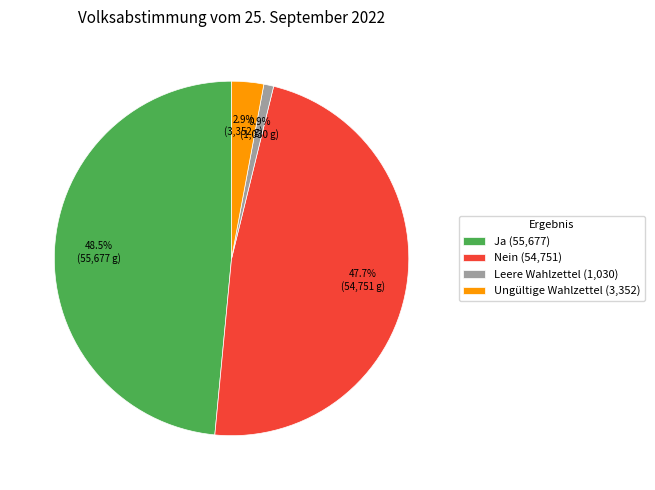

What is the smallest slice in the pie chart?

Leere Wahlzettel